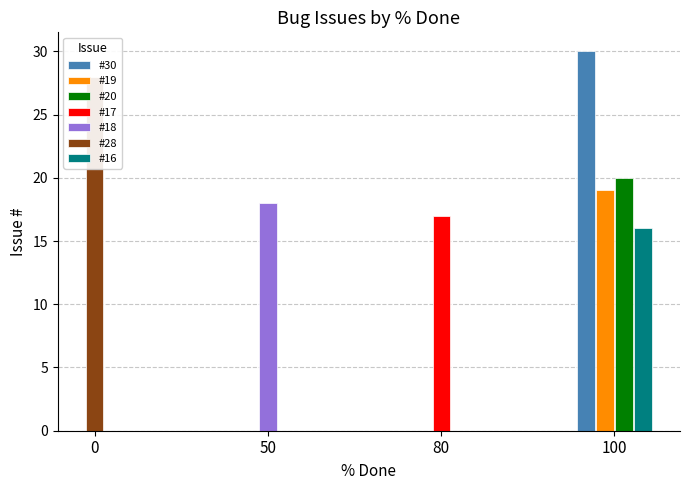

What is the difference between the values at 80 and 100?

1